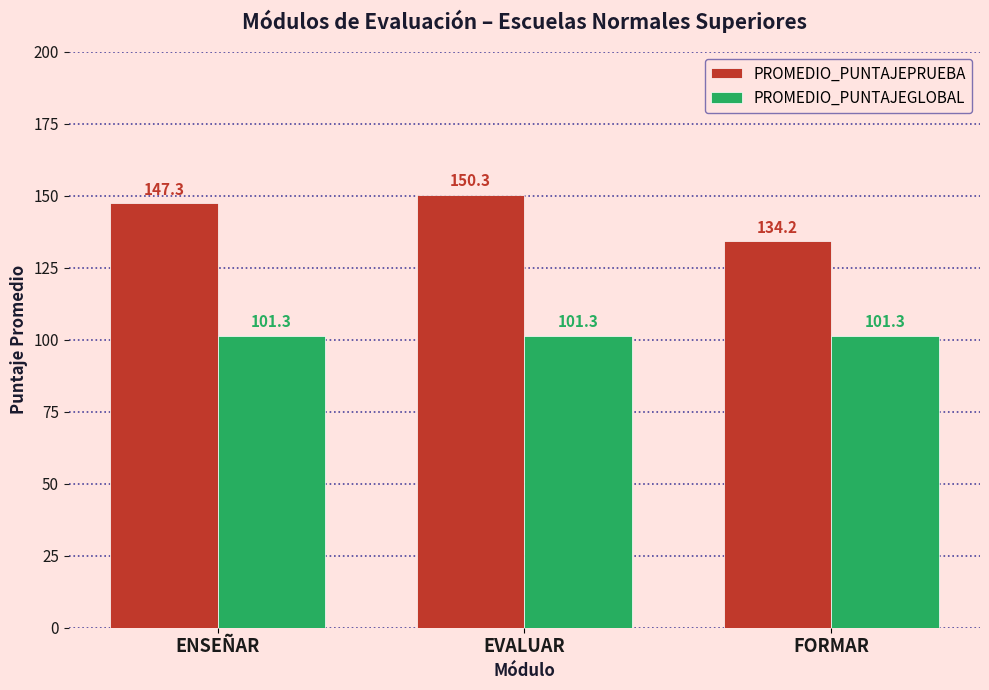

At ENSEÑAR, list the series in order from smallest to largest.

PROMEDIO_PUNTAJEGLOBAL, PROMEDIO_PUNTAJEPRUEBA